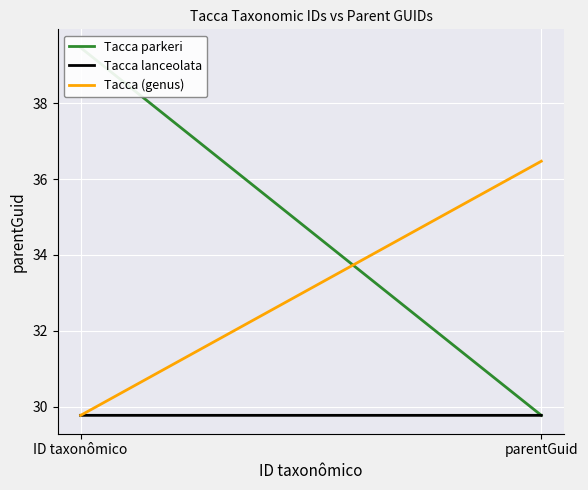

Which series has the largest total across all categories?

Tacca parkeri